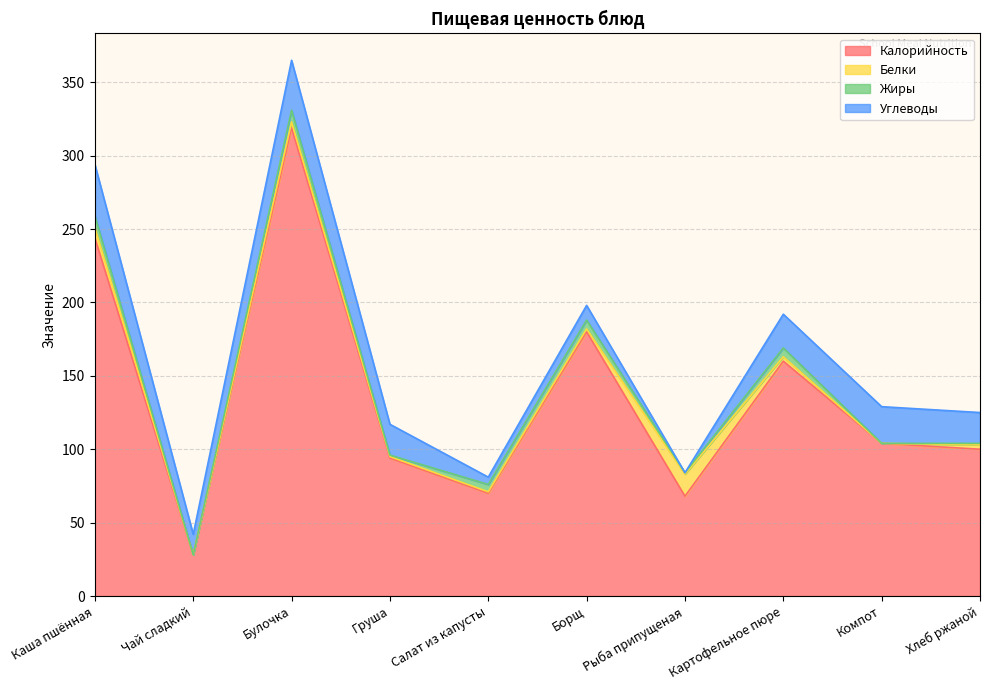

True or false: Углеводы has more than 0 interior local peaks.

True